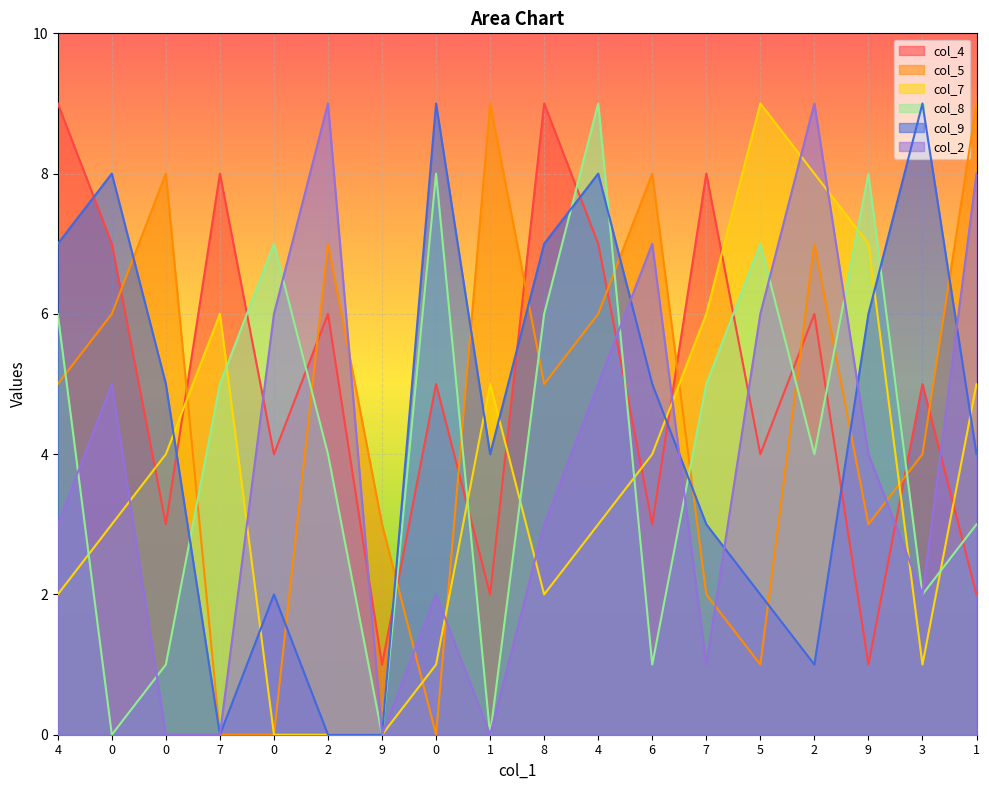

Which has a higher value, 7 or 0?

7